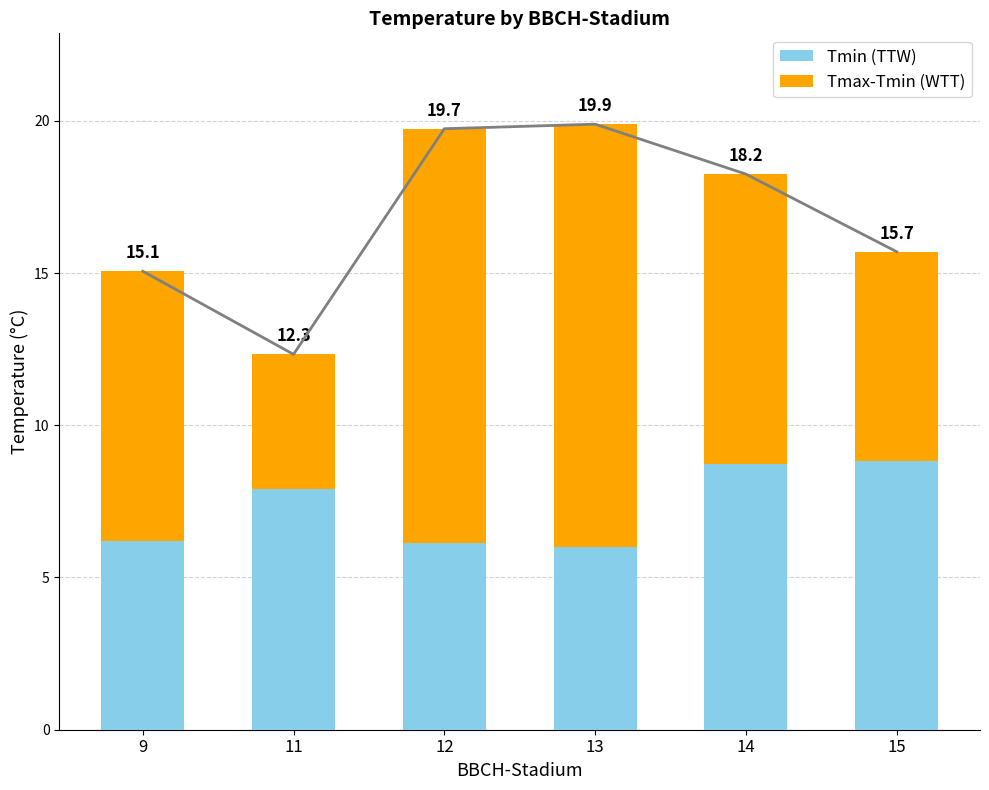

Which has a higher value, 9 or 11?

11